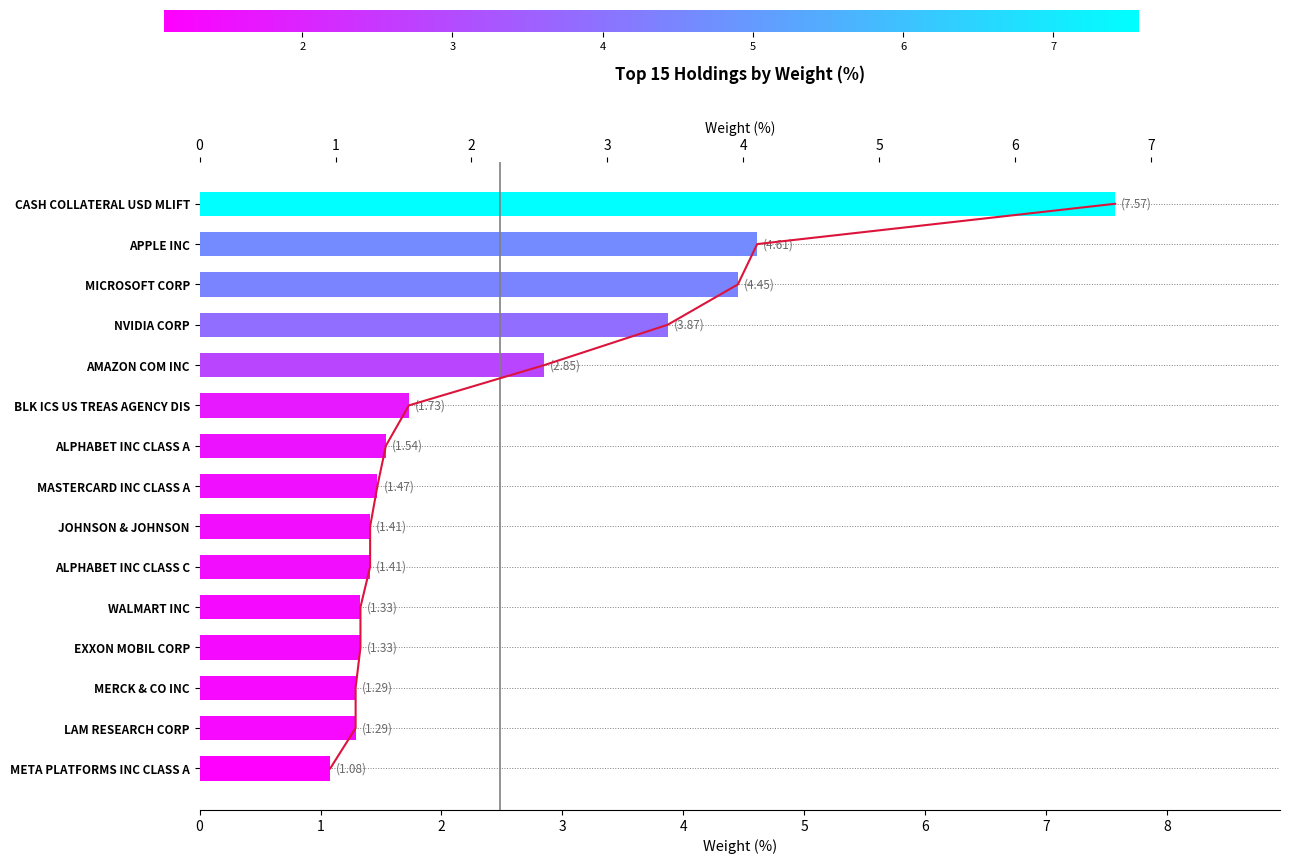

What is the minimum value shown in the chart?

1.1